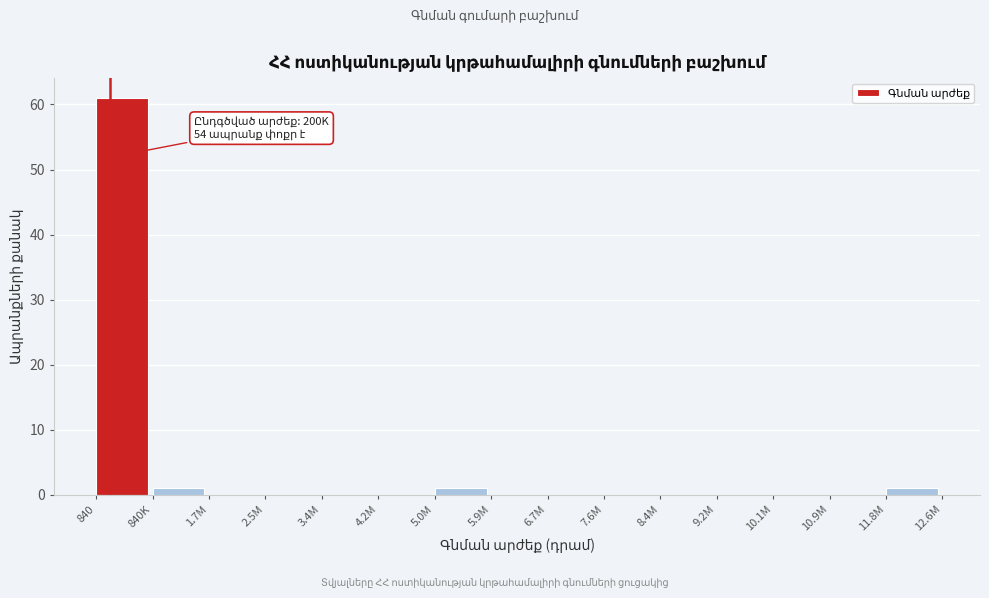

Reading left to right, list all the values displayed in this chart.

840=61	840K=1	1.7M=0	2.5M=0	3.4M=0	4.2M=0	5.0M=1	5.9M=0	6.7M=0	7.6M=0	8.4M=0	9.2M=0	10.1M=0	10.9M=0	11.8M=1